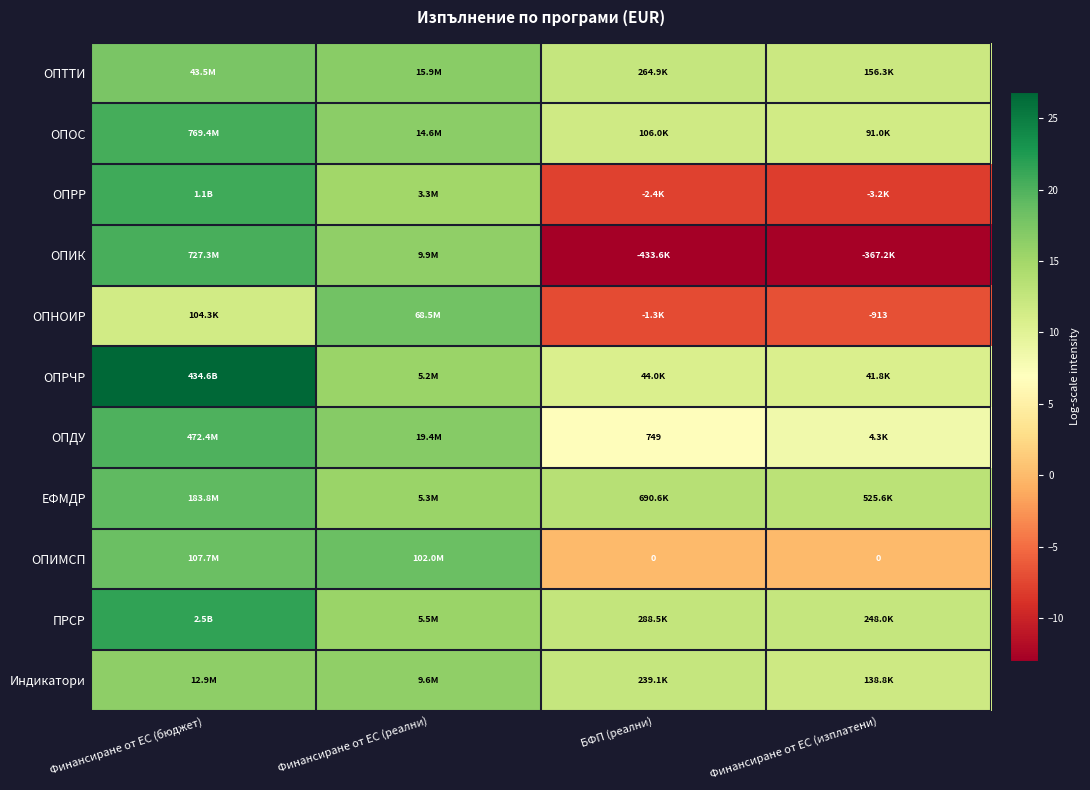

Between Финансиране от ЕС (реални) and БФП (реални), which is larger?

Финансиране от ЕС (реални)